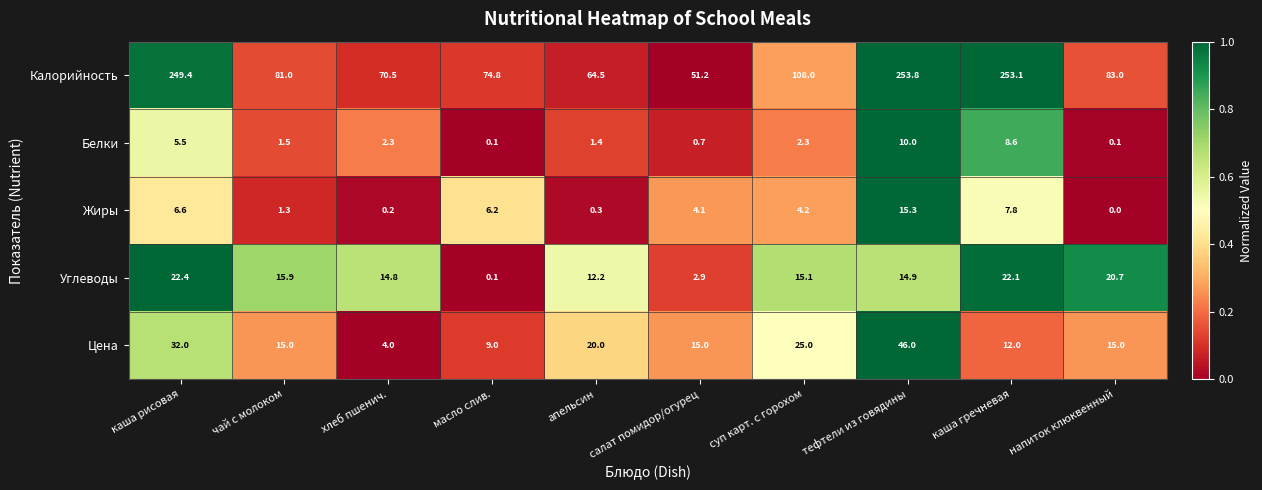

What is the spread (max minus min) of values at салат помидор/огурец?

50.5